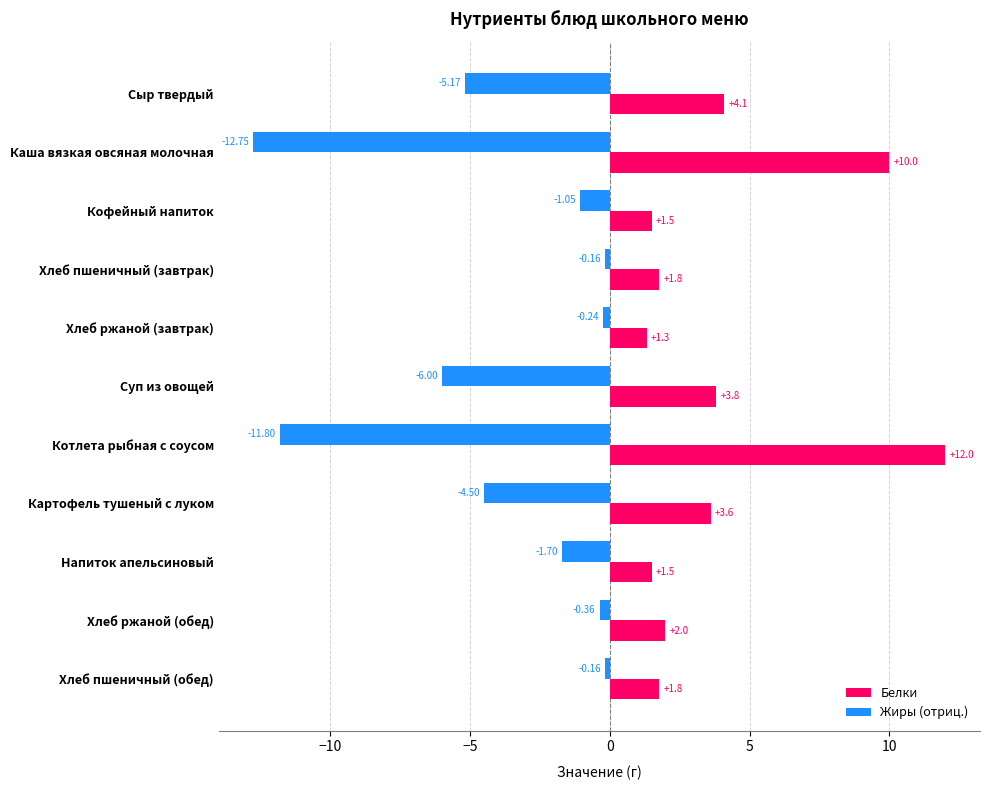

Which series has the largest range (max minus min)?

Жиры (отриц.)